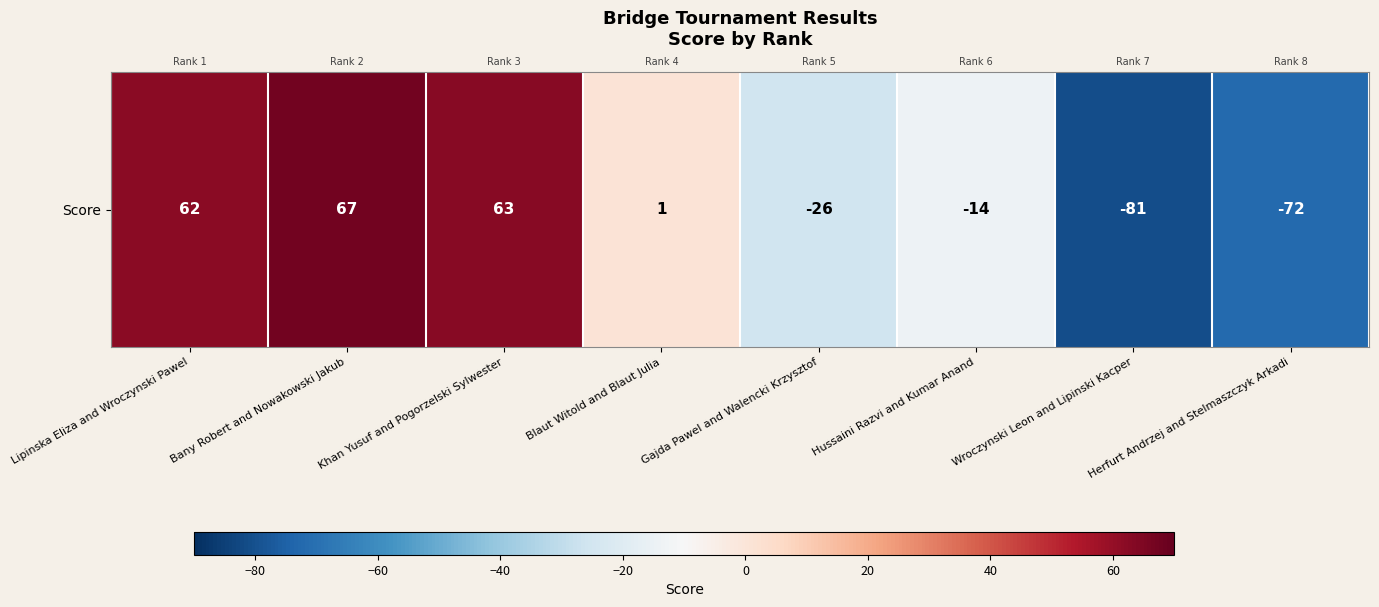

What is the difference between the values at Bany Robert and Nowakowski Jakub and Blaut Witold and Blaut Julia?

66